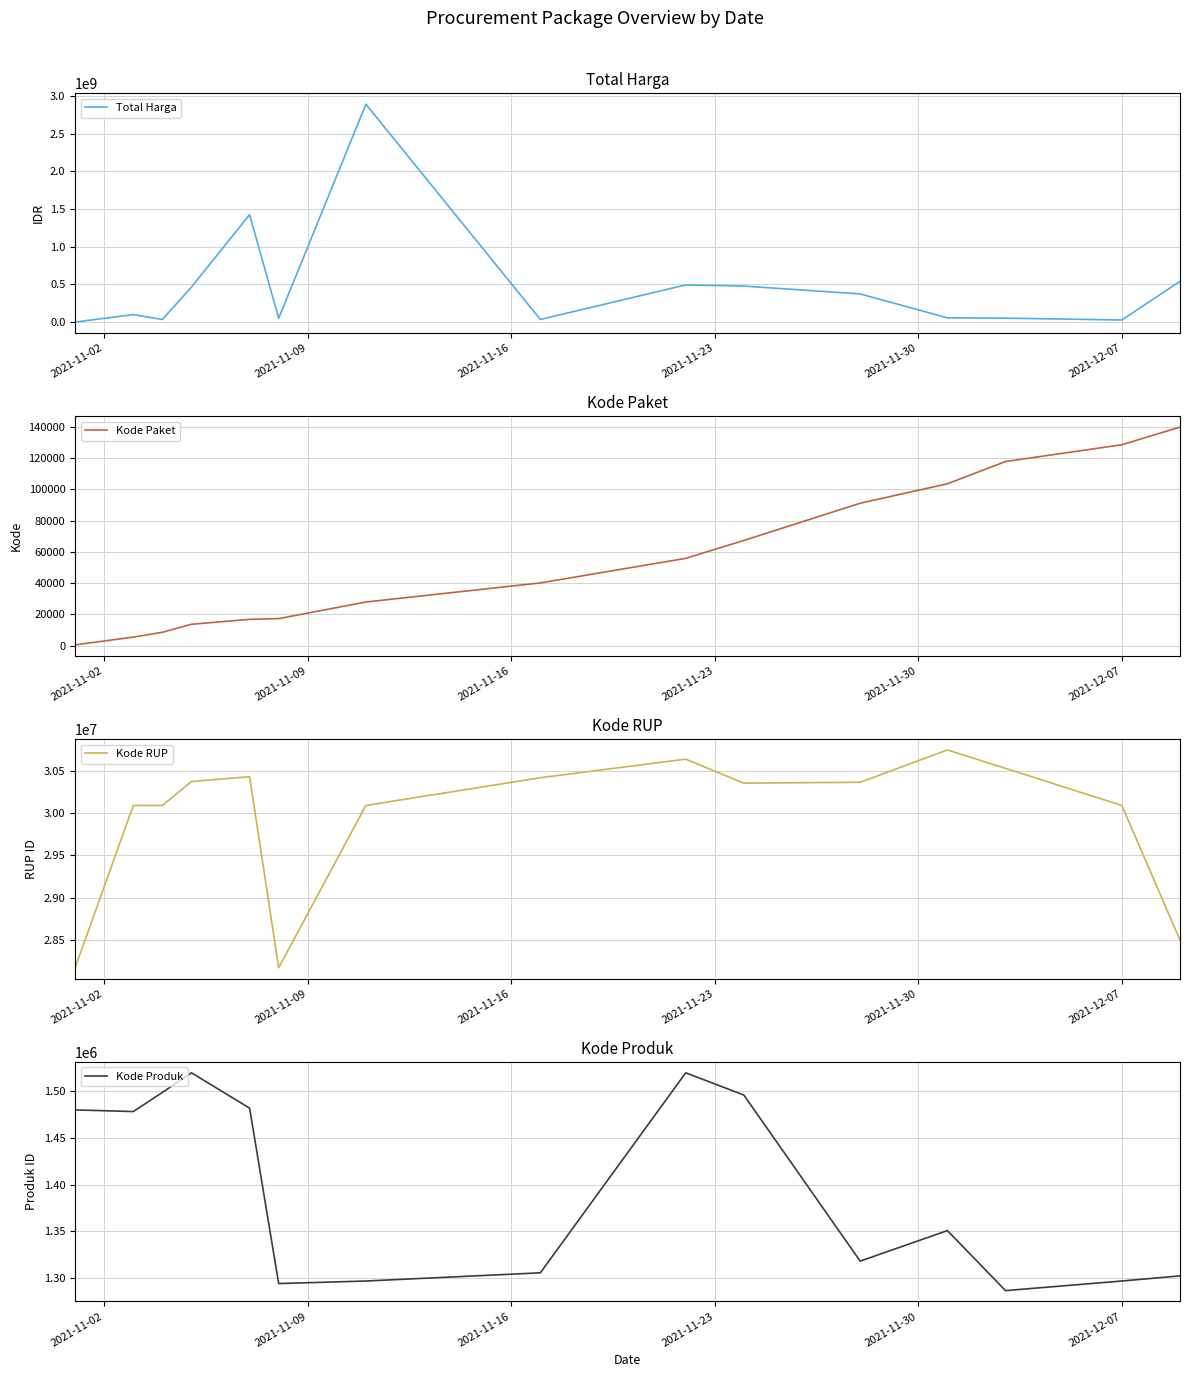

What is the minimum value for Kode Produk?

1286873